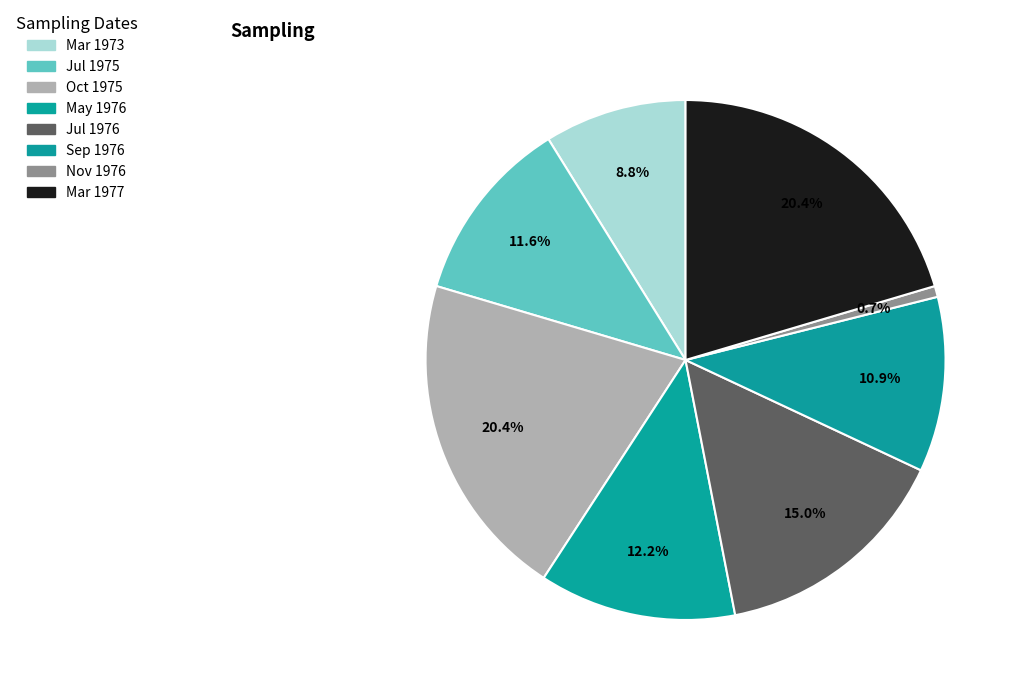

Is there a majority slice in this chart?

No